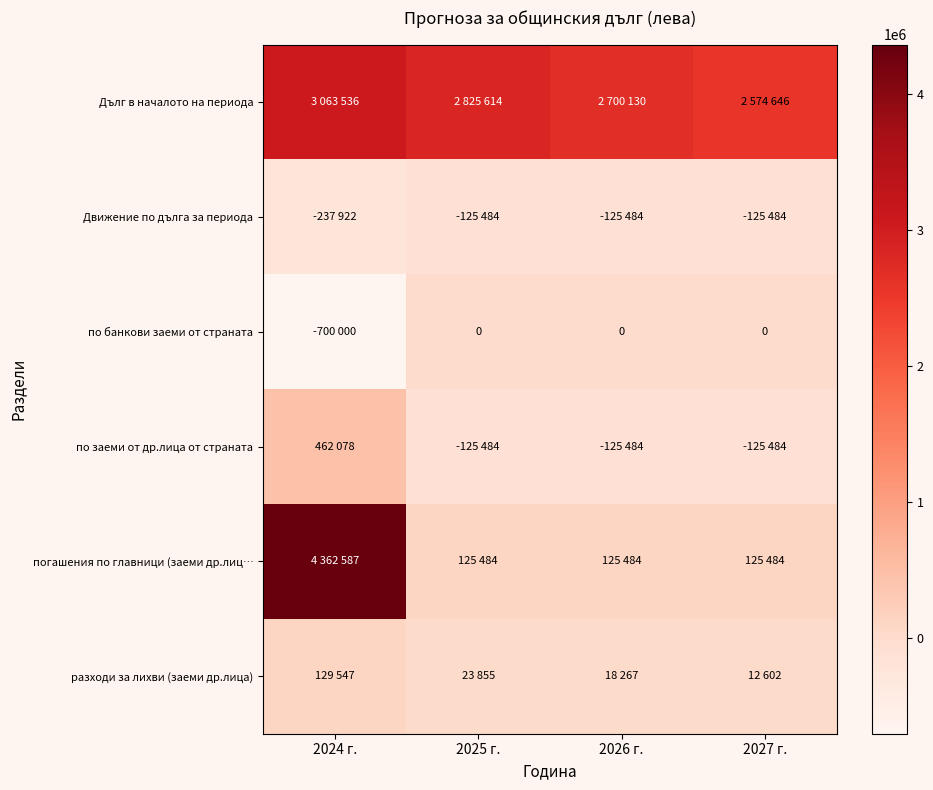

True or false: Дълг в началото на периода has a value of 2825614 at 2025 г..

True